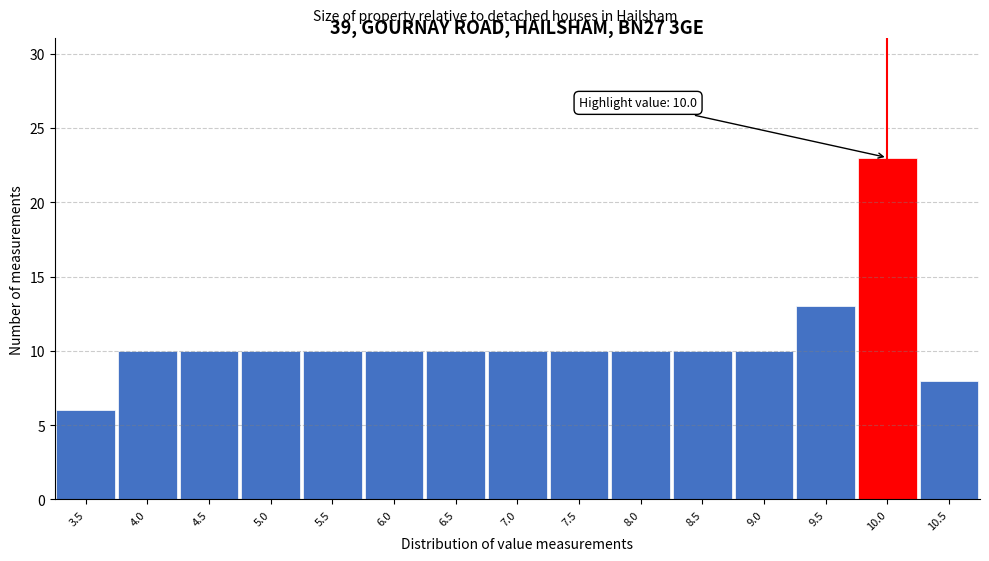

Over which range of the x-axis is the bar tallest?

9.75 to 10.25